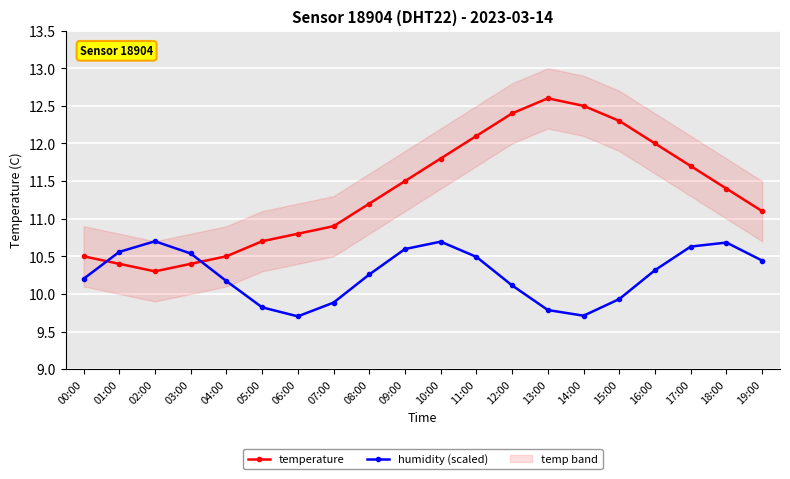

What is the total value across all series at 16:00?

22.3